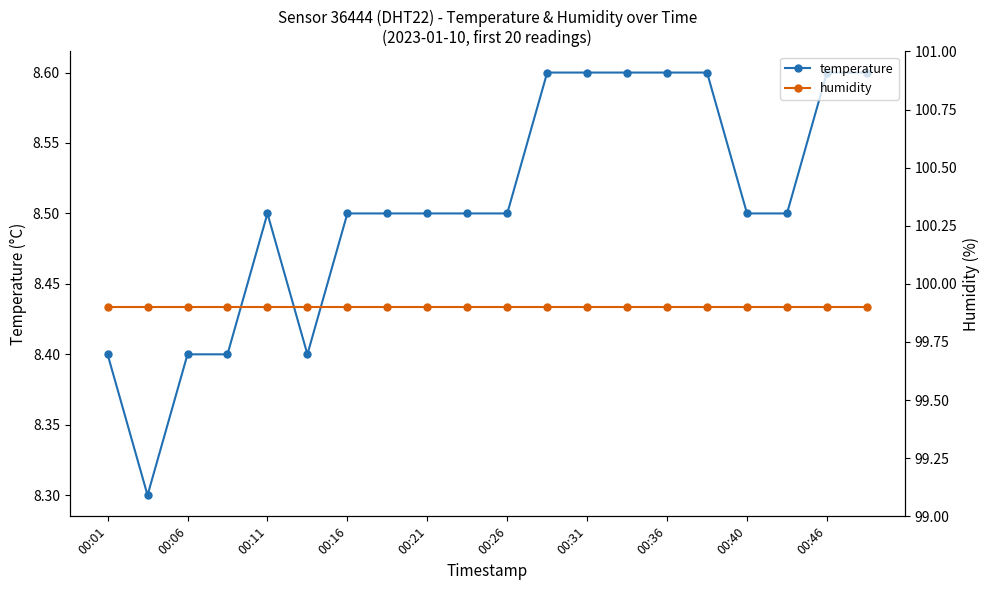

Reading left to right, what are all the values shown in this chart?

temperature: 8.4	8.3	8.4	8.4	8.5	8.4	8.5	8.5	8.5	8.5	8.5	8.6	8.6	8.6	8.6	8.6	8.5	8.5	8.6	8.6
humidity: 99.9	99.9	99.9	99.9	99.9	99.9	99.9	99.9	99.9	99.9	99.9	99.9	99.9	99.9	99.9	99.9	99.9	99.9	99.9	99.9